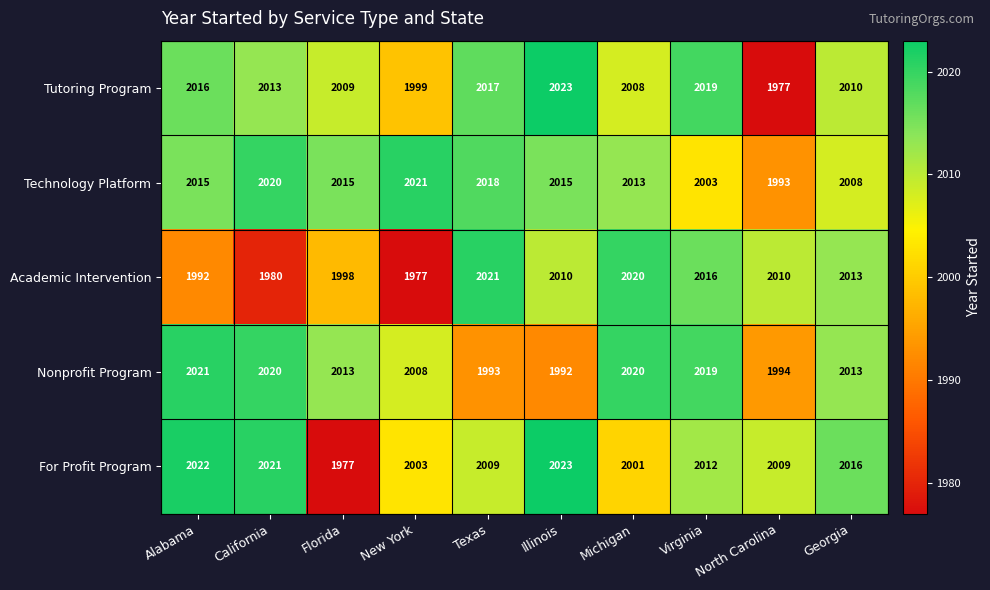

What is the sum of all Technology Platform values?

20121